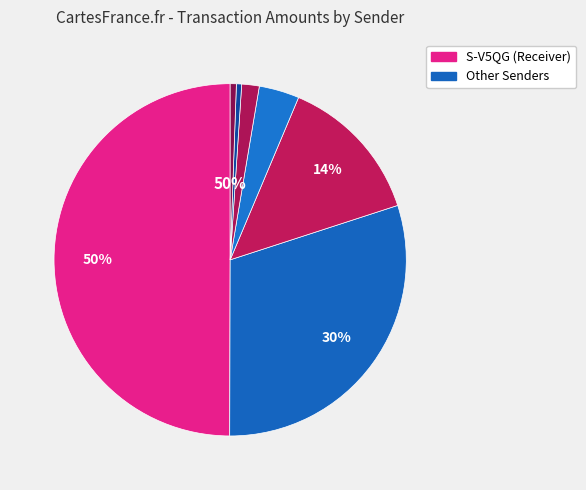

Which slice is the largest?

S-V5QG (from S-V5QG)